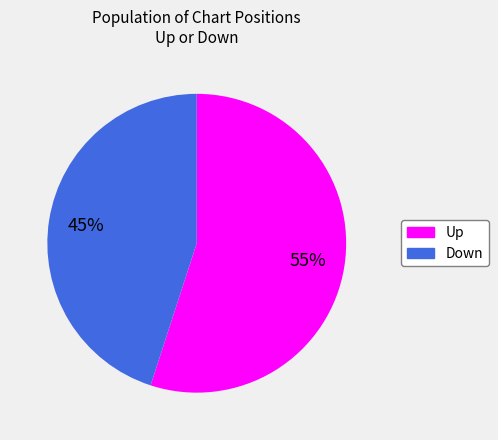

Is there any slice that represents more than half of the pie?

Yes